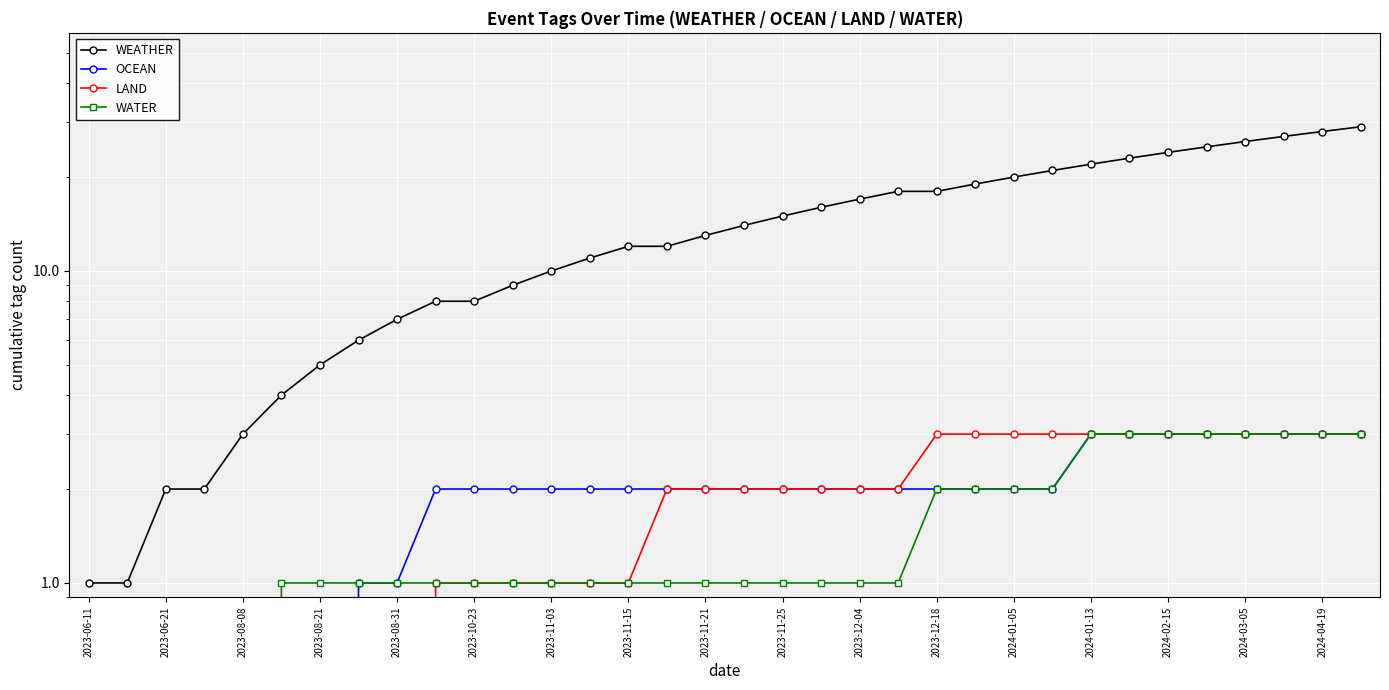

How many data points in WATER are less than 1?

5